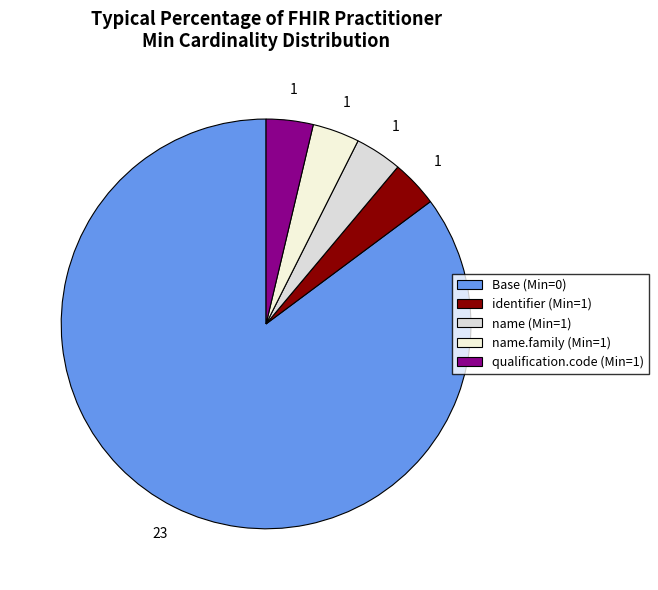

Count the number of slices in the pie.

5